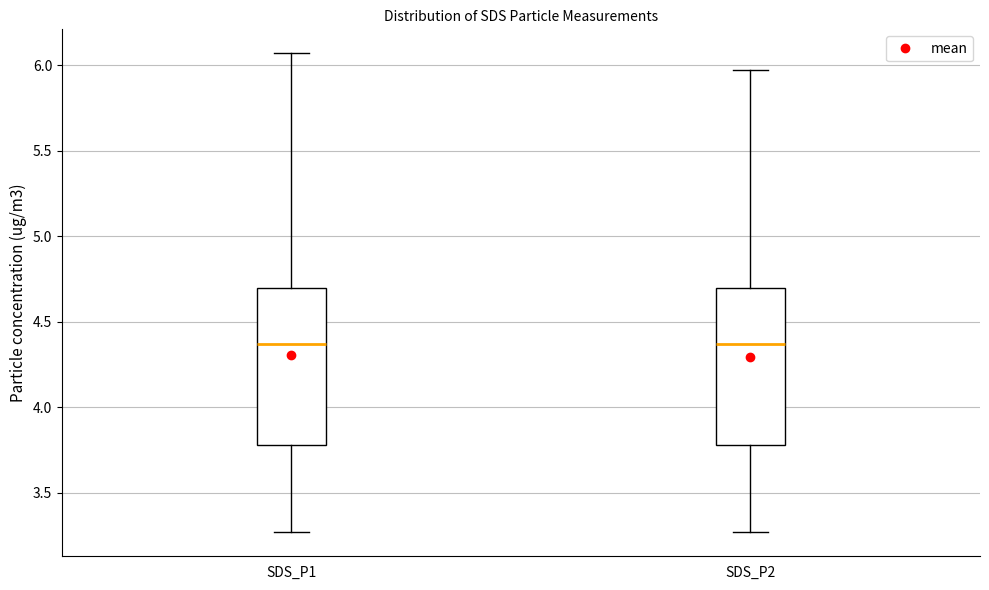

Where does the lower whisker of the box for SDS_P1 end on the y-axis? The values are not printed on the chart, so give them approximately, as read against the axis.

3.25